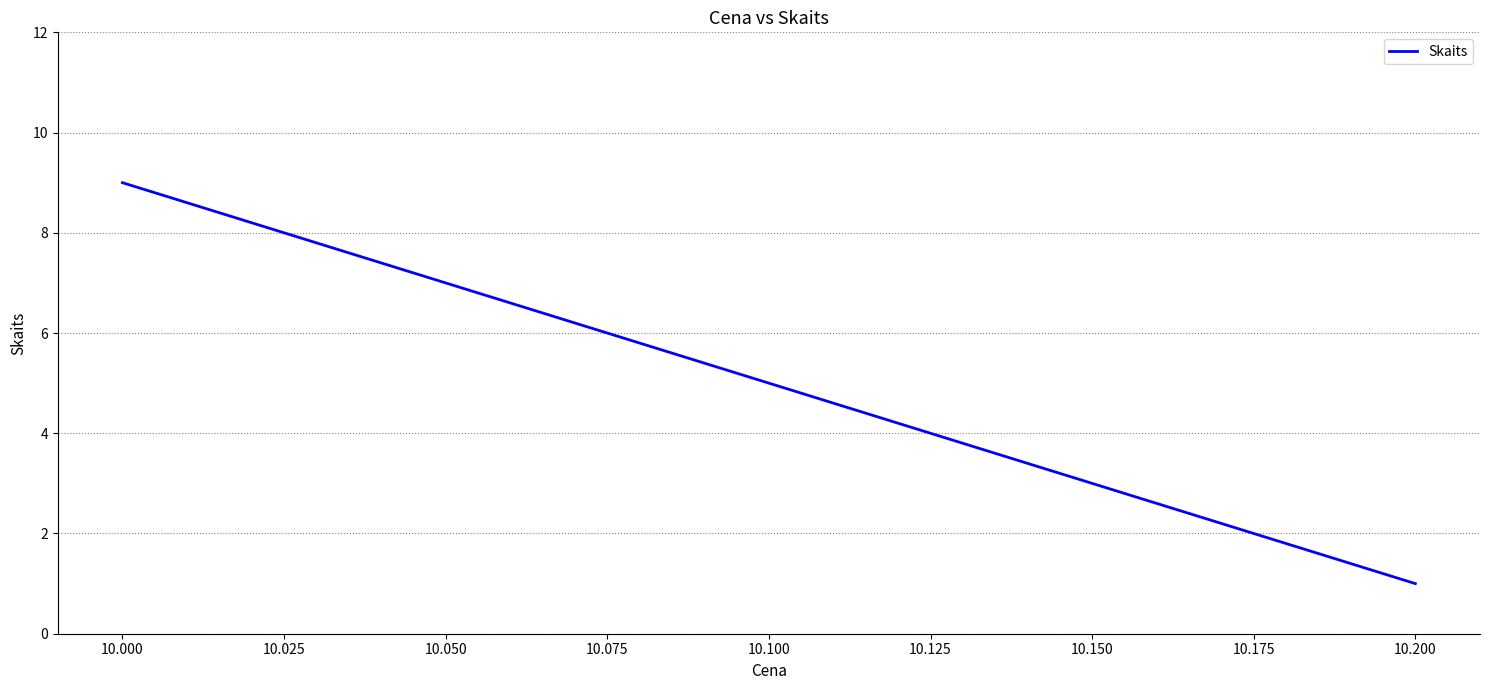

True or false: the data shows 1 at 10.200.

True